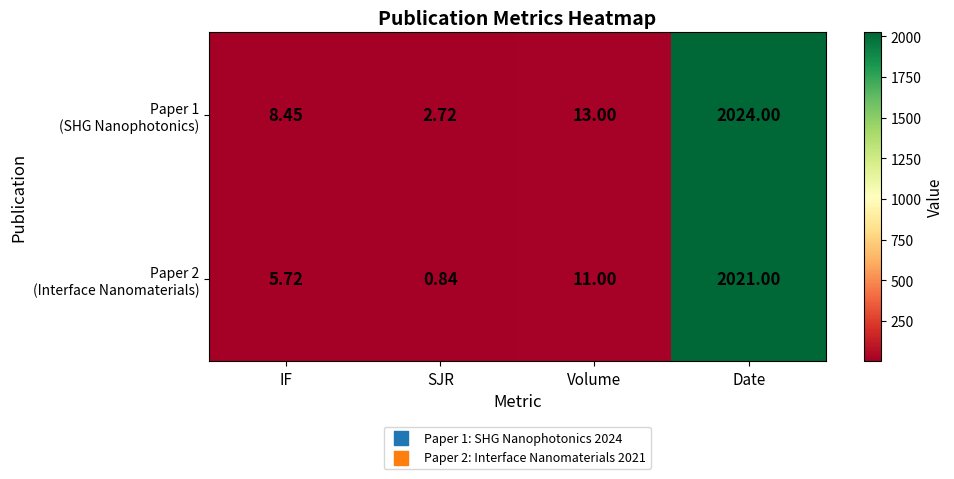

At which category is the sum across all series the highest?

Date